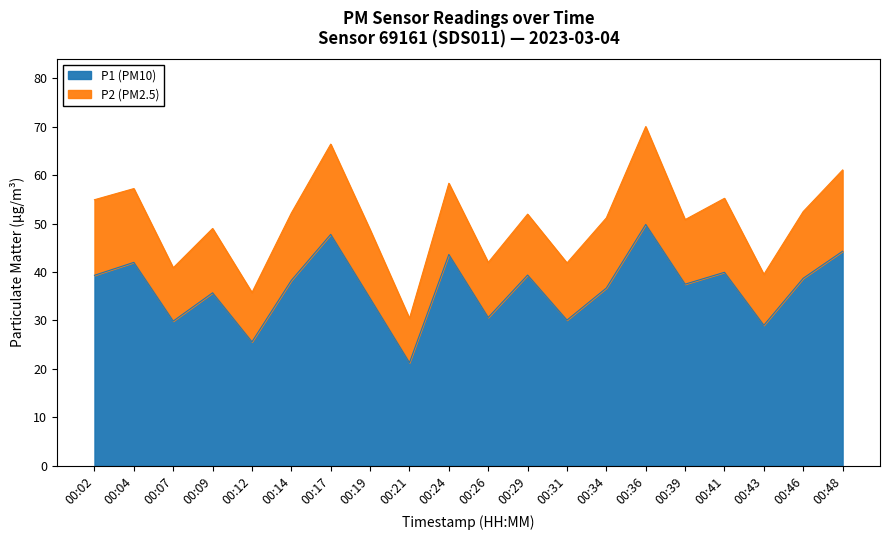

The value at 00:04 is 42.0. True or false?

True